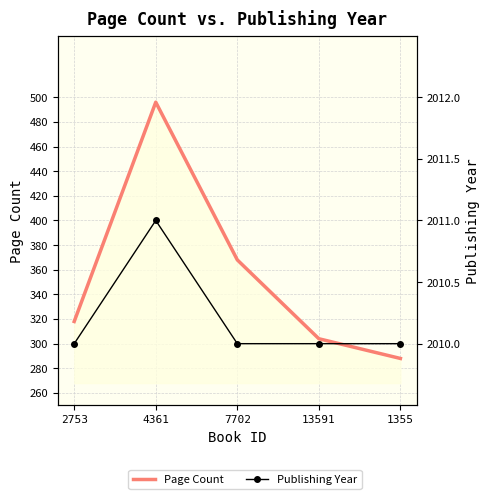

What is the value of the Page Count point at the 4th from the left?

304